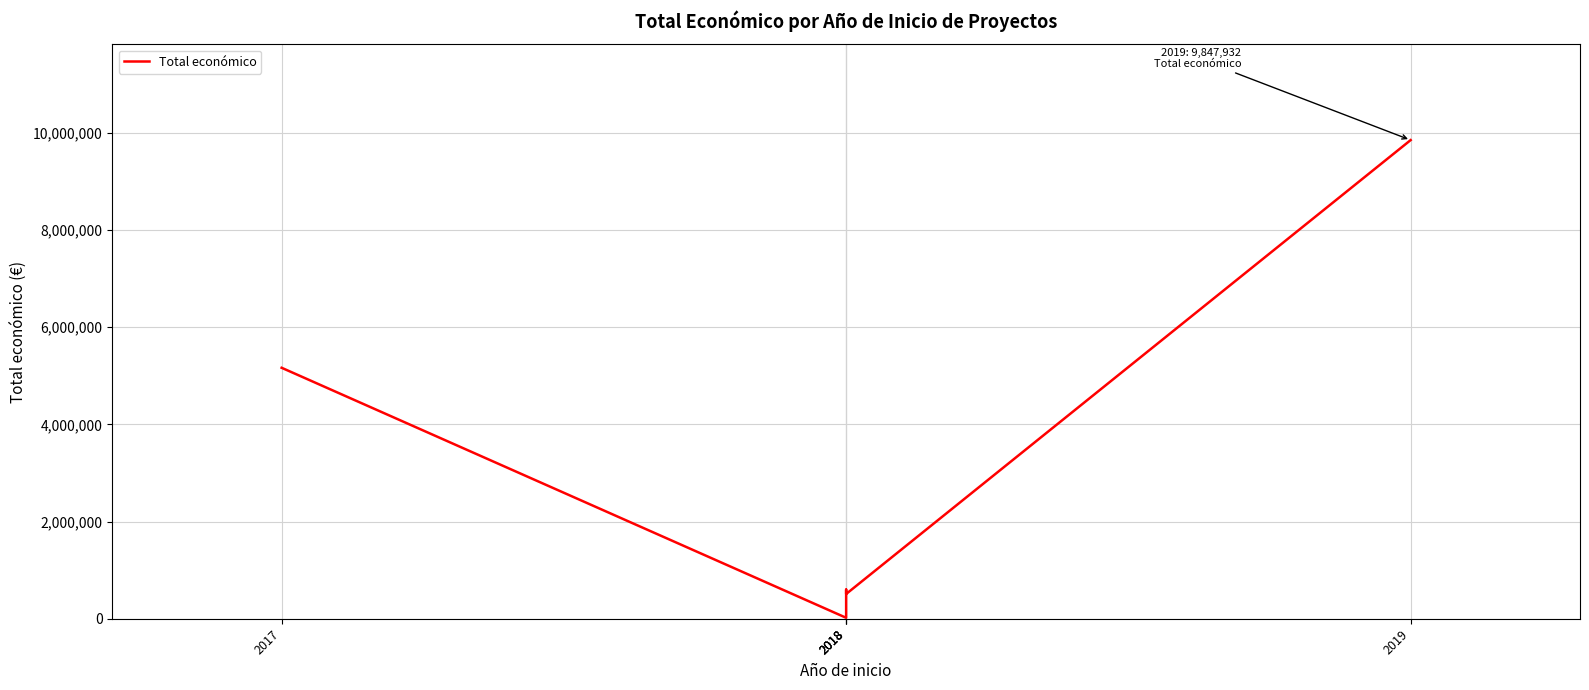

How many data points are less than 599806?

2